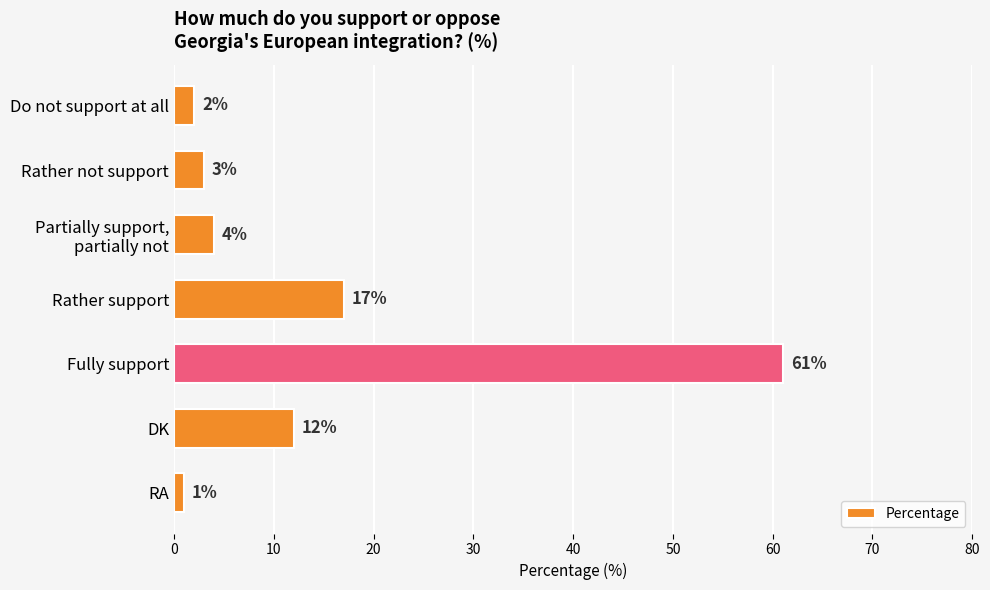

Where is the data nearest to the value 31?

Rather support